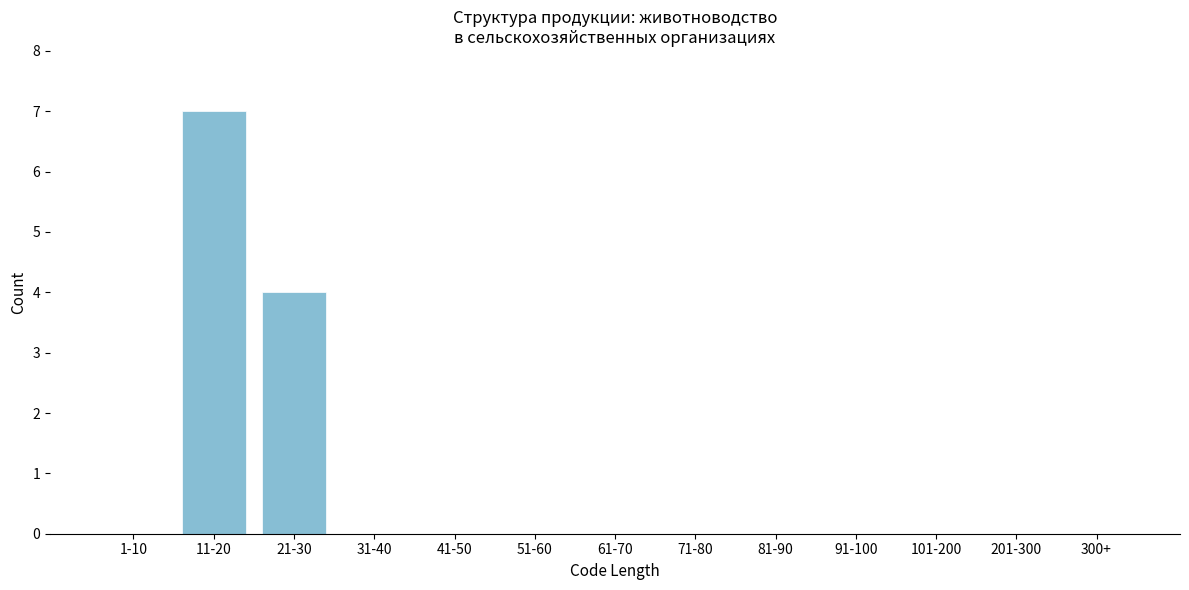

Reading left to right, what are all the values shown in this chart?

1-10=0	11-20=7	21-30=4	31-40=0	41-50=0	51-60=0	61-70=0	71-80=0	81-90=0	91-100=0	101-200=0	201-300=0	300+=0